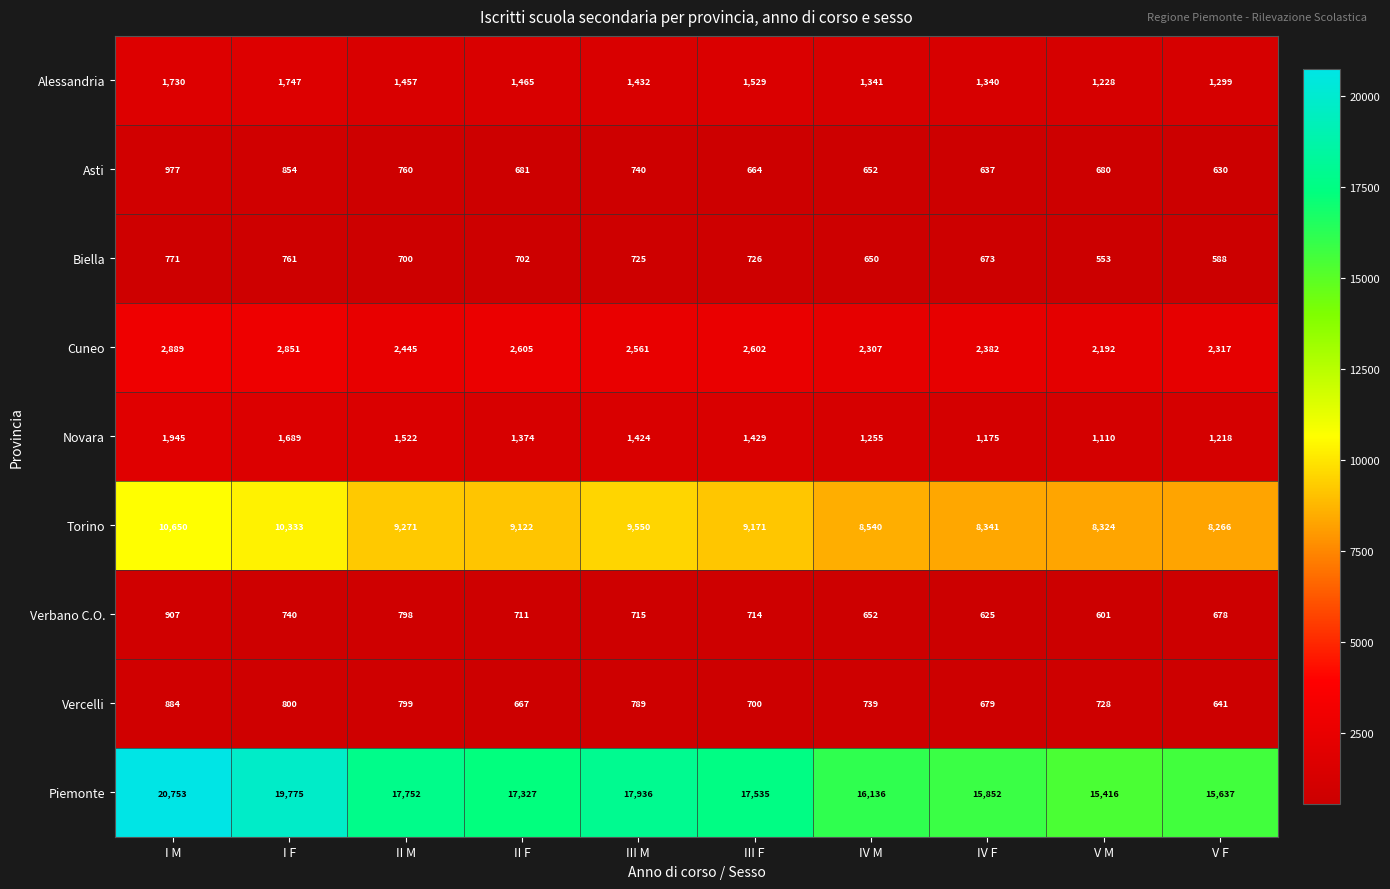

List the labels in order of Biella value, smallest first.

V M, V F, IV M, IV F, II M, II F, III M, III F, I F, I M